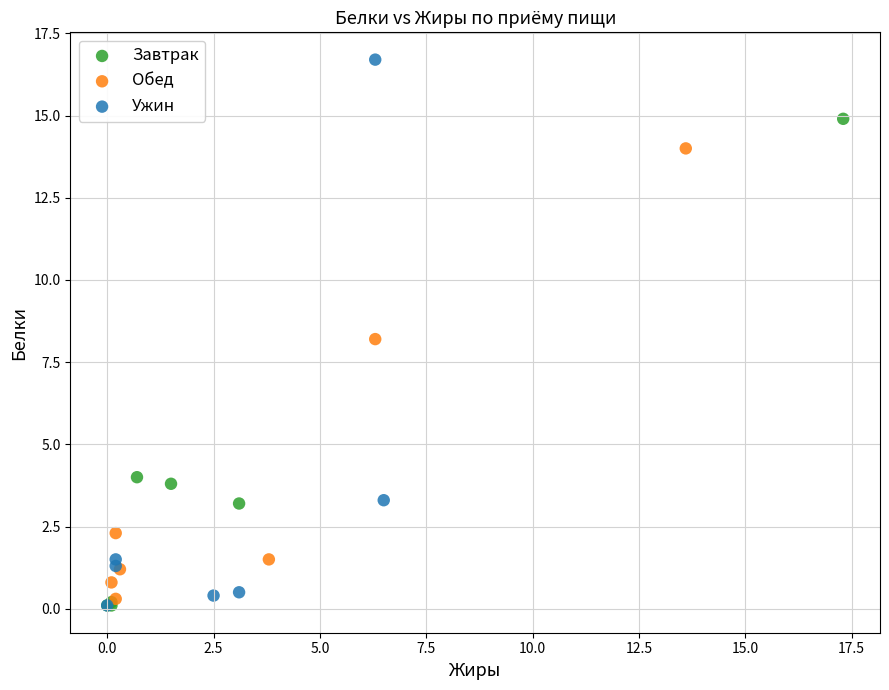

Which series has the widest spread of Y values?

Ужин